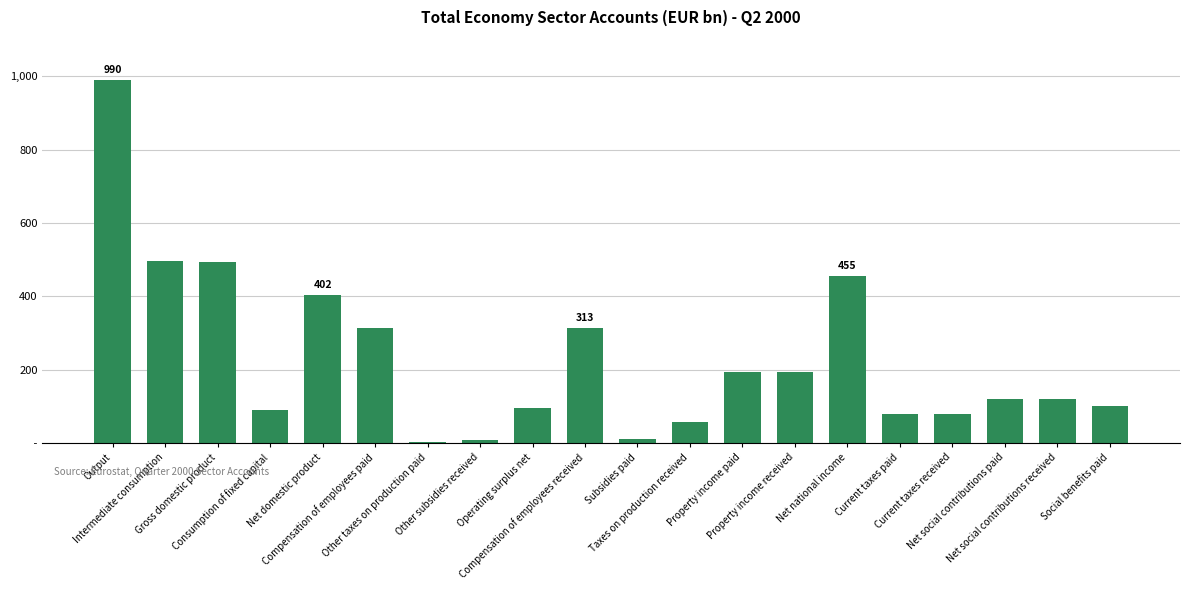

At which category does the chart reach its peak across all series?

Output